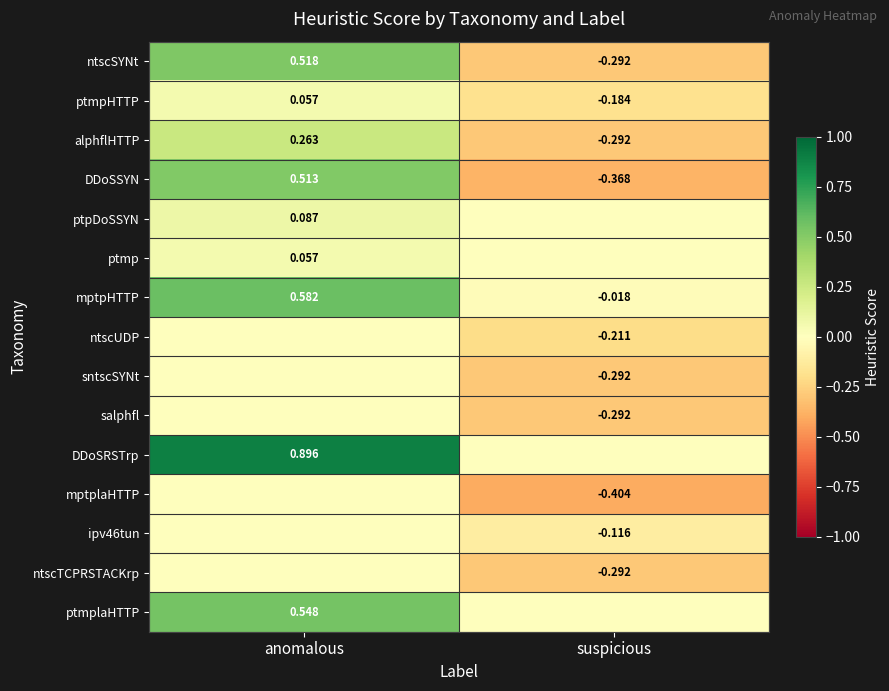

Where is sntscSYNt nearest to the value 0?

anomalous